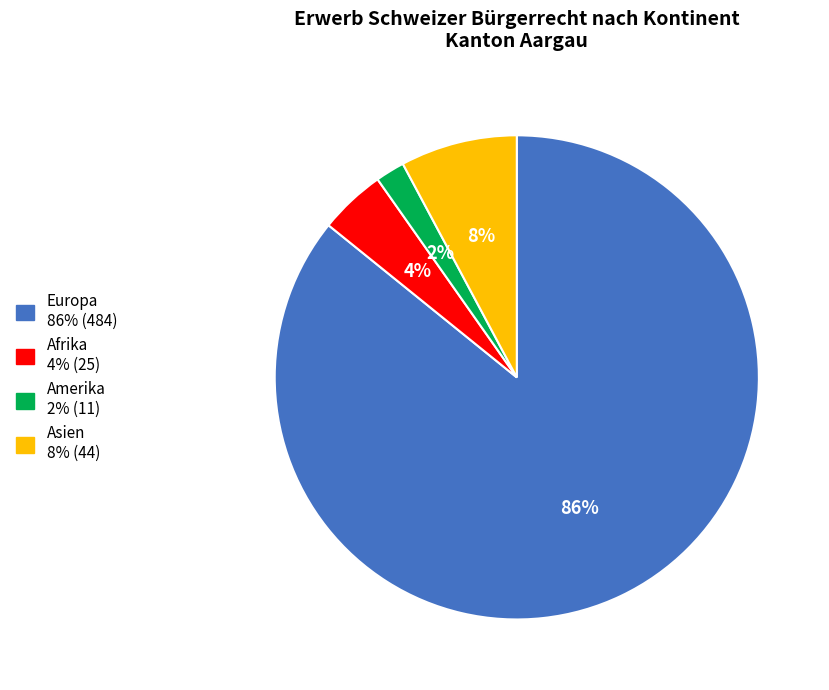

Count the number of slices in the pie.

4